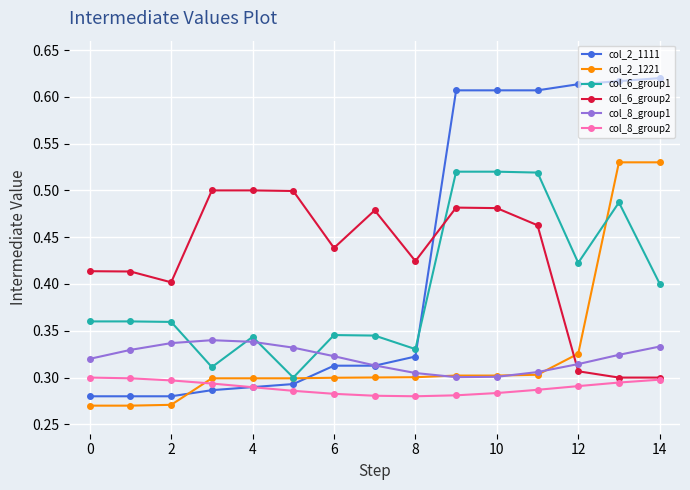

Count the col_6_group2 values in the range 0 to 1.

15